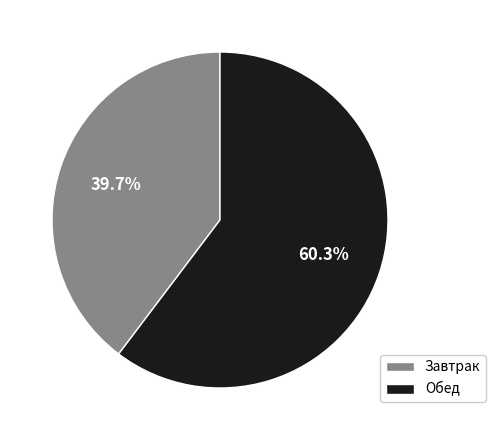

What is the smallest slice in the pie chart?

Завтрак